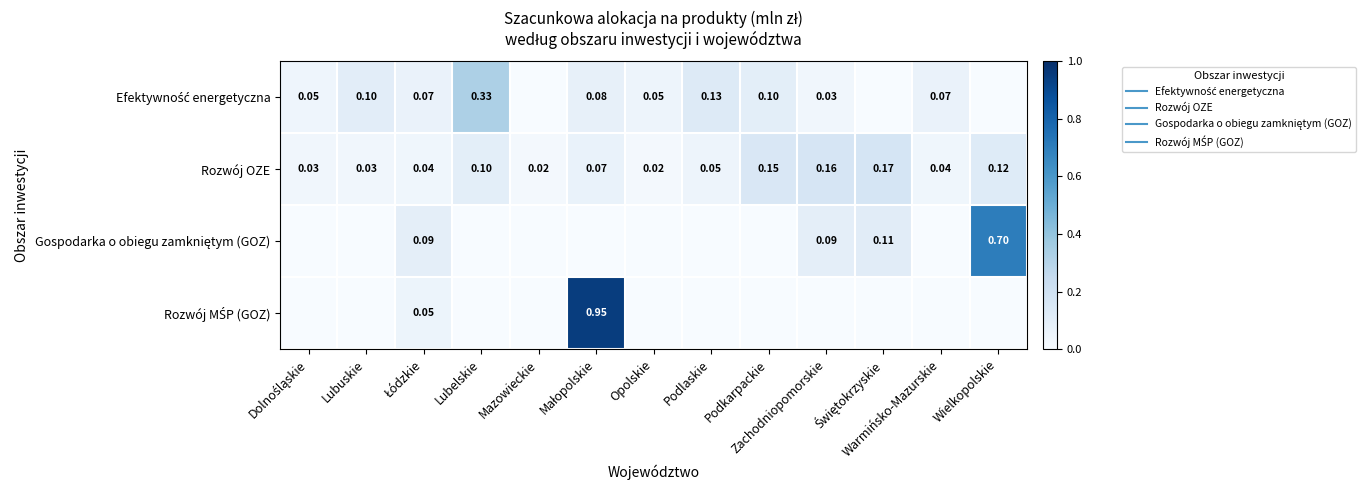

How many categories are shown in the chart?

13